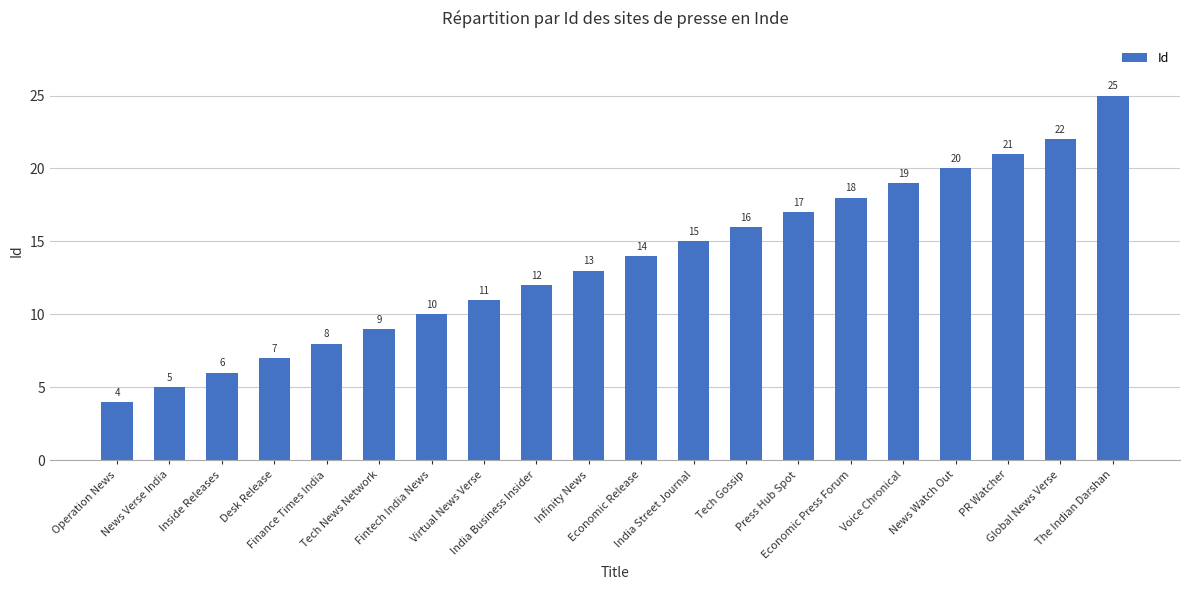

What is the value of the 9th bar from the left?

12